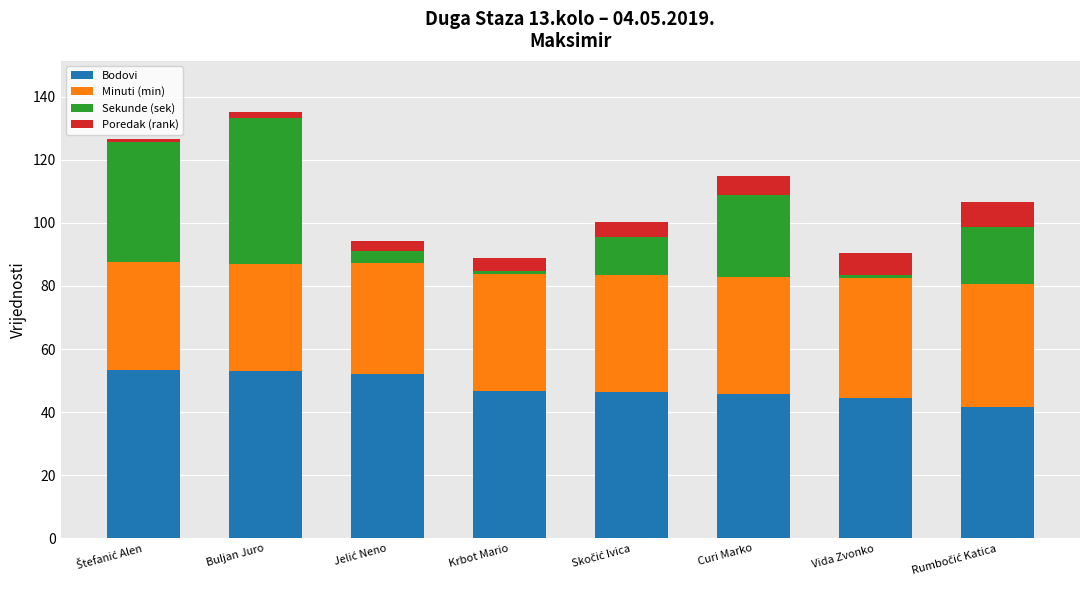

What is the total value across all series at Curi Marko?

114.8